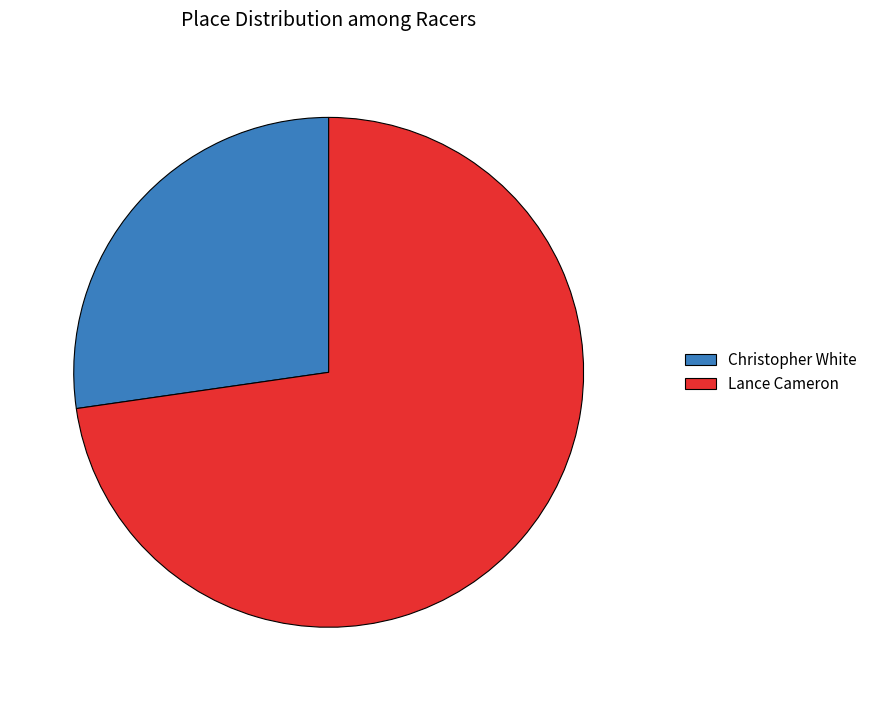

Does any single category account for the majority?

Yes